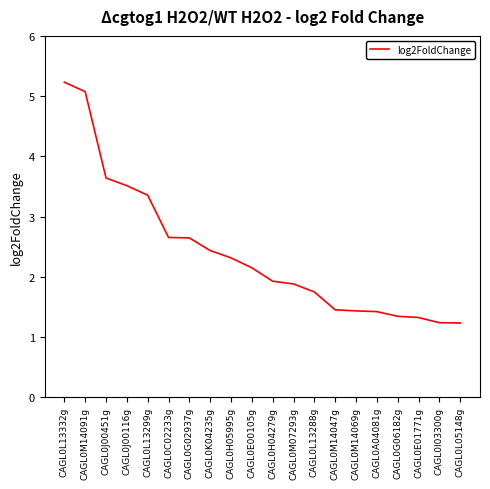

What position from the right is CAGL0E00105g?

11